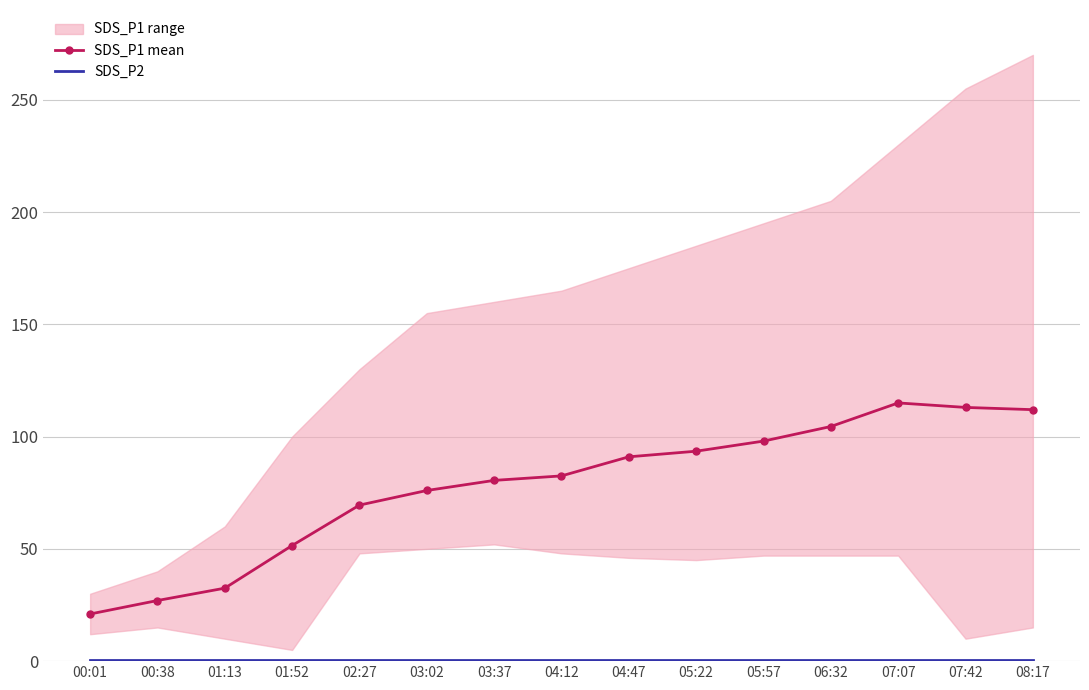

Reading left to right, transcribe all the data shown in this chart.

SDS_P1 mean: 00:01=21.0	00:38=27.0	01:13=32.5	01:52=51.5	02:27=69.5	03:02=76.0	03:37=80.5	04:12=82.5	04:47=91.0	05:22=93.5	05:57=98.0	06:32=104.5	07:07=115.0	07:42=113.0	08:17=112.0
SDS_P2: 00:01=0.5	00:38=0.5	01:13=0.5	01:52=0.5	02:27=0.5	03:02=0.5	03:37=0.5	04:12=0.5	04:47=0.5	05:22=0.5	05:57=0.5	06:32=0.5	07:07=0.5	07:42=0.5	08:17=0.5